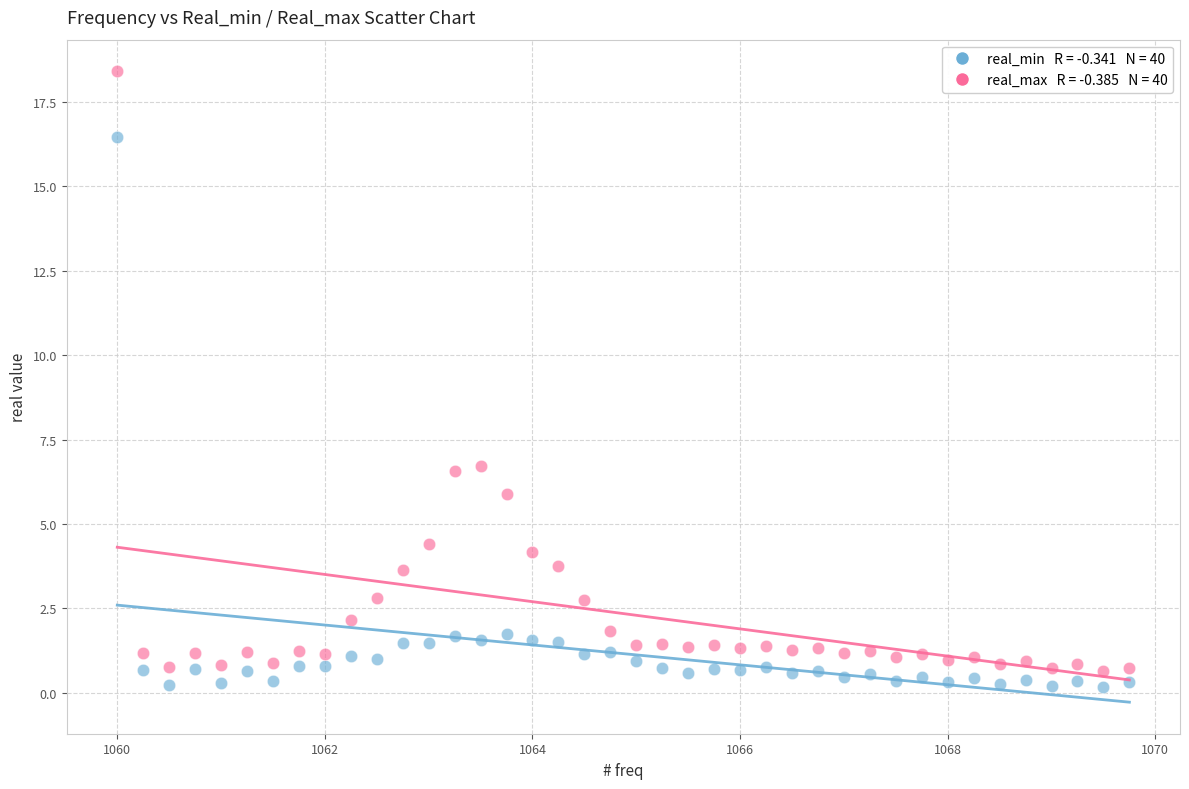

Across all data points, what is the range of X values (max minus min)?

9.8